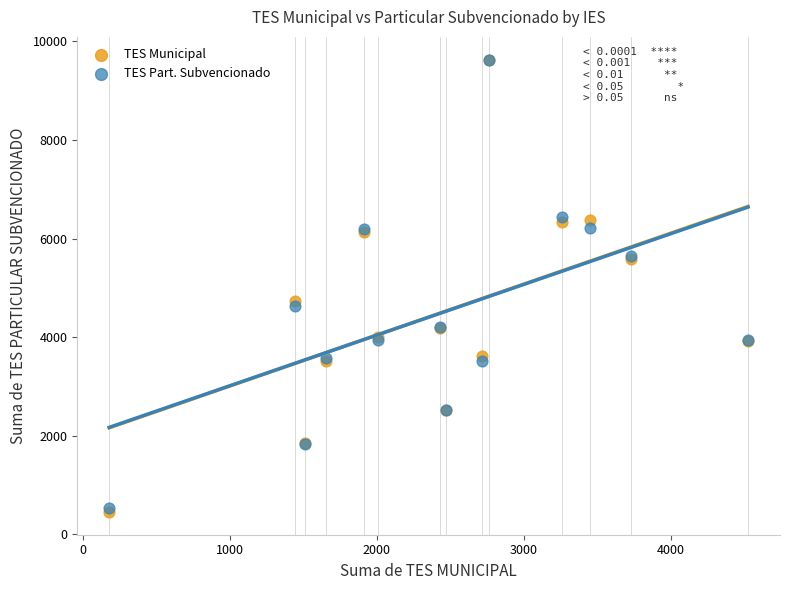

Across all series, what Y value is closest to 5041?

4732.0